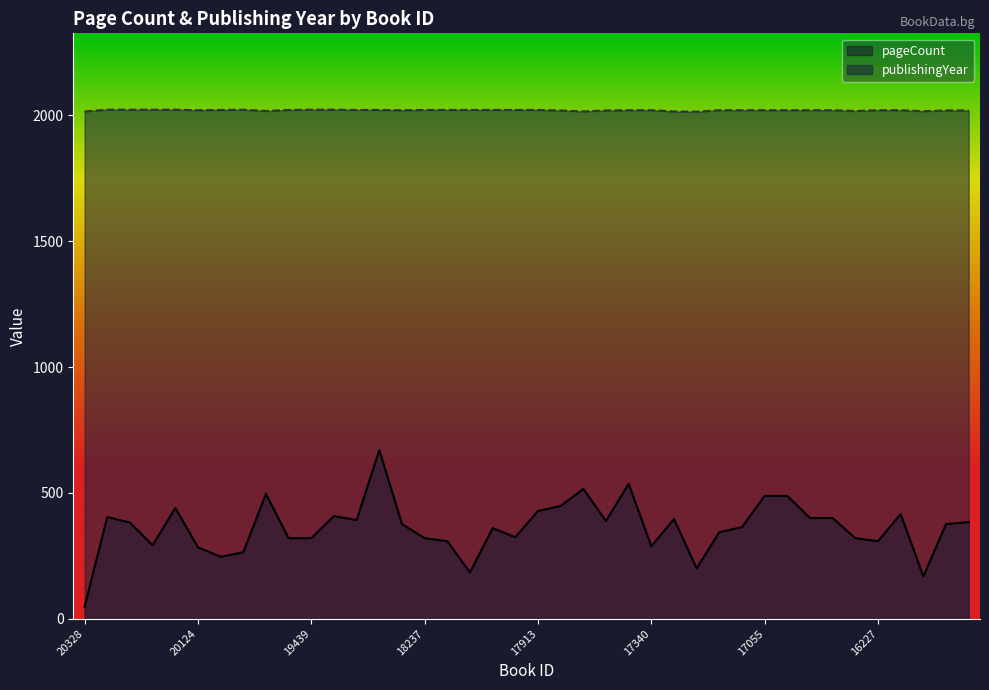

Reading left to right, what are all the values shown in this chart?

pageCount: 48	404	382	292	440	284	246	264	496	320	320	408	392	670	376	320	308	184	360	324	428	448	516	388	536	288	396	200	344	364	488	488	400	400	320	308	416	168	376	384
publishingYear: 2016	2023	2023	2023	2023	2021	2022	2023	2018	2022	2023	2023	2022	2022	2021	2022	2022	2022	2022	2022	2022	2020	2016	2020	2021	2021	2016	2015	2021	2021	2021	2021	2021	2021	2018	2021	2021	2017	2020	2020